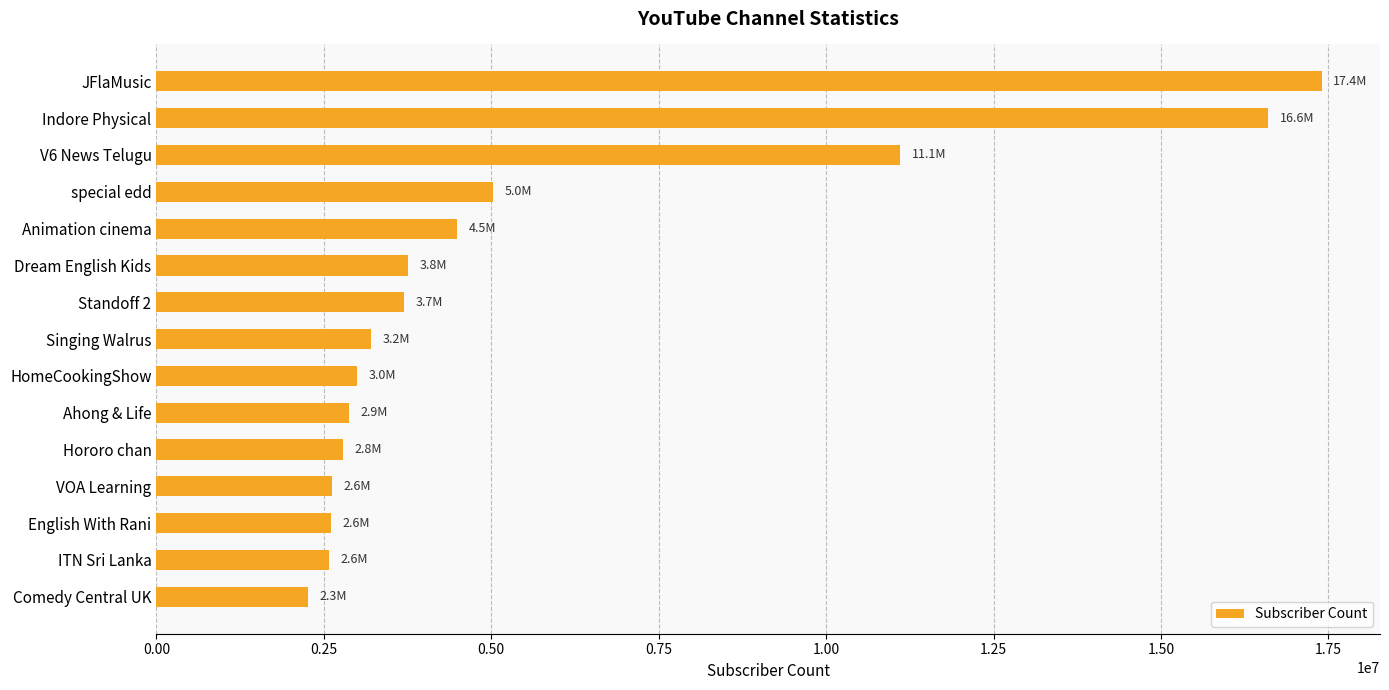

What is the smallest value displayed?

2260000